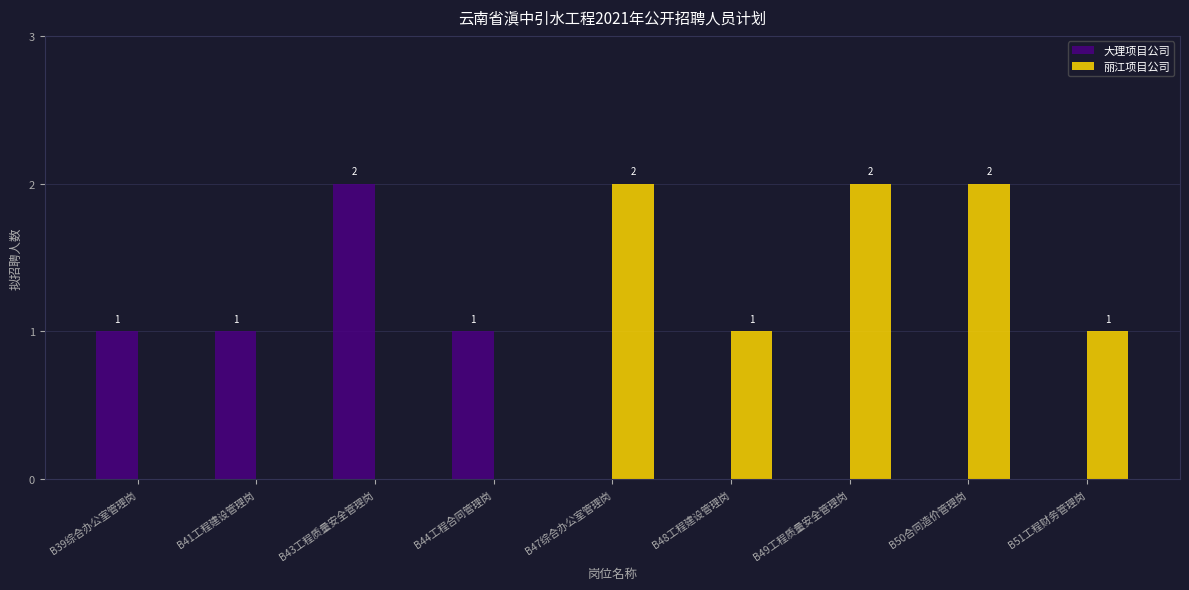

True or false: 大理项目公司 has a value of 0 at B47综合办公室管理岗.

True